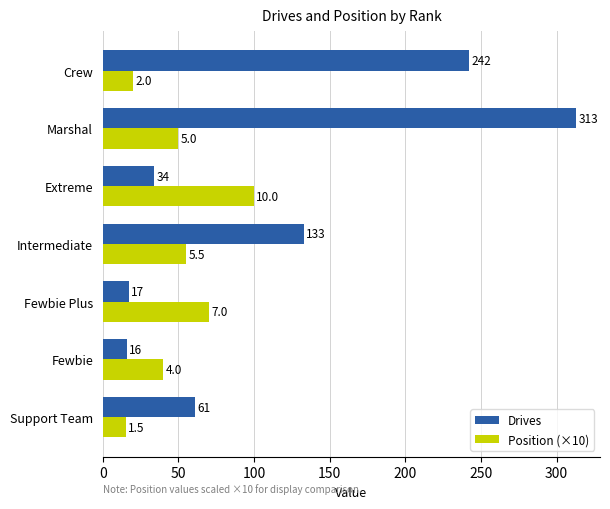

Is it true that Position (×10) equals 100 at Extreme?

True